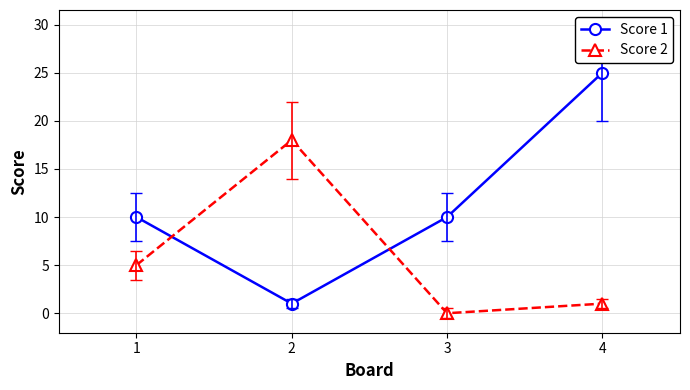

Which series has the widest spread of values?

Score 1